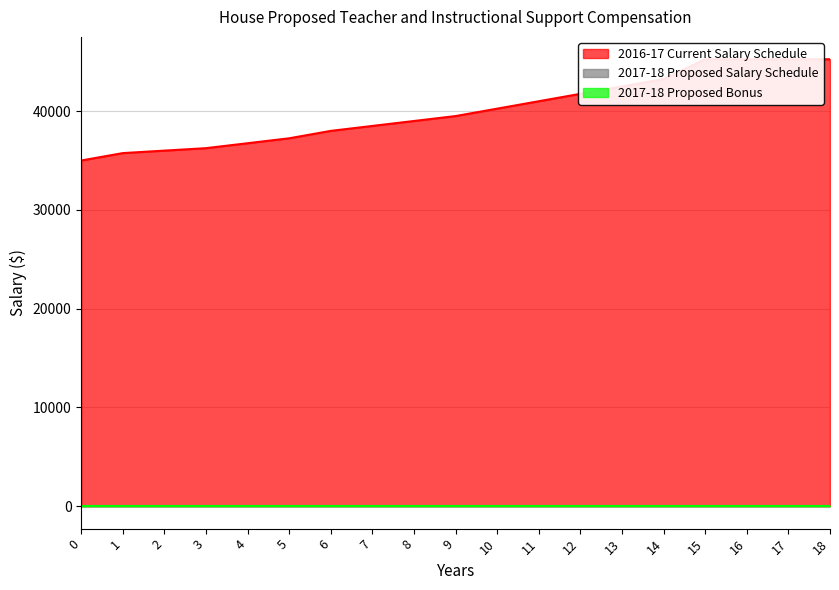

True or false: 2017-18 Proposed Bonus and 2017-18 Proposed Salary Schedule intersect in this chart.

False